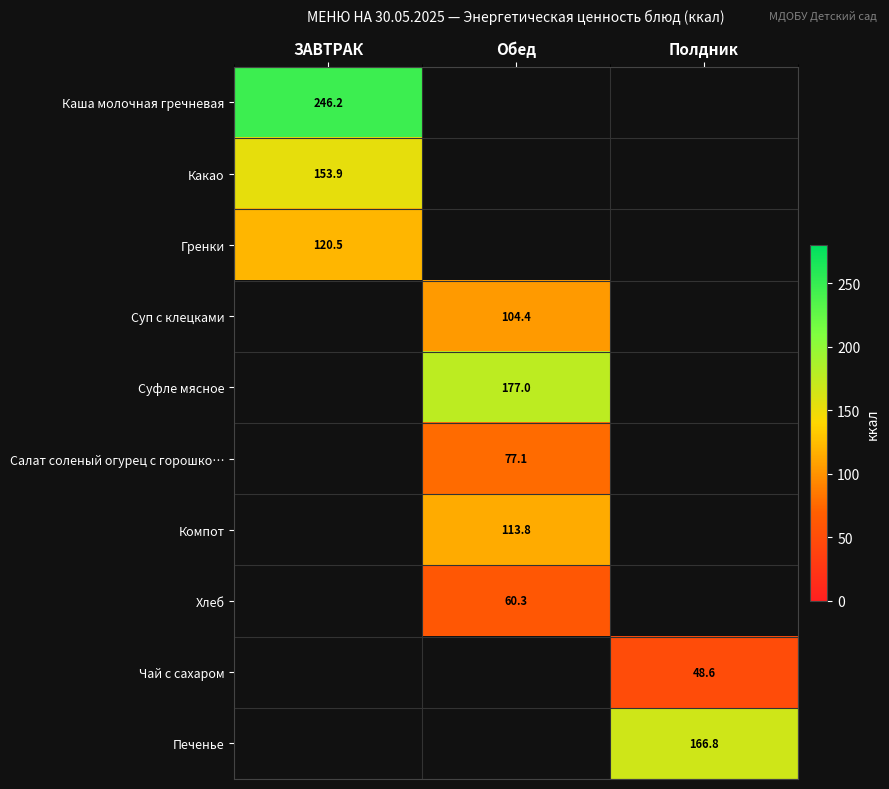

Which label corresponds to the largest value in the chart?

ЗАВТРАК